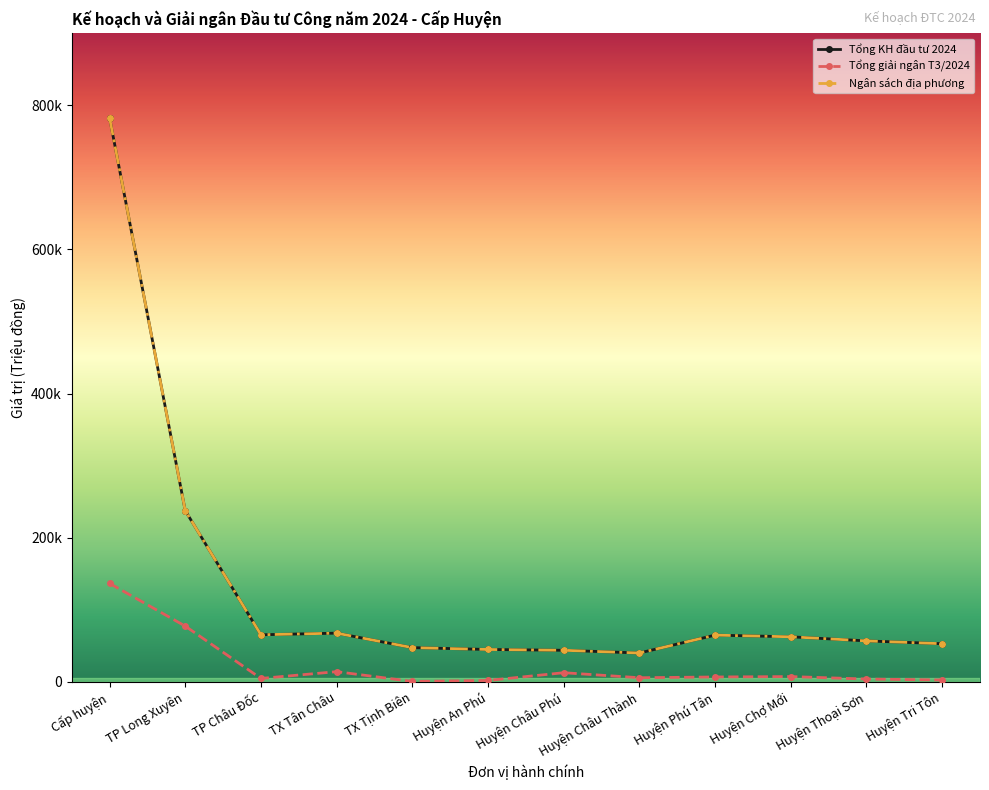

Does the chart have visible grid lines?

No